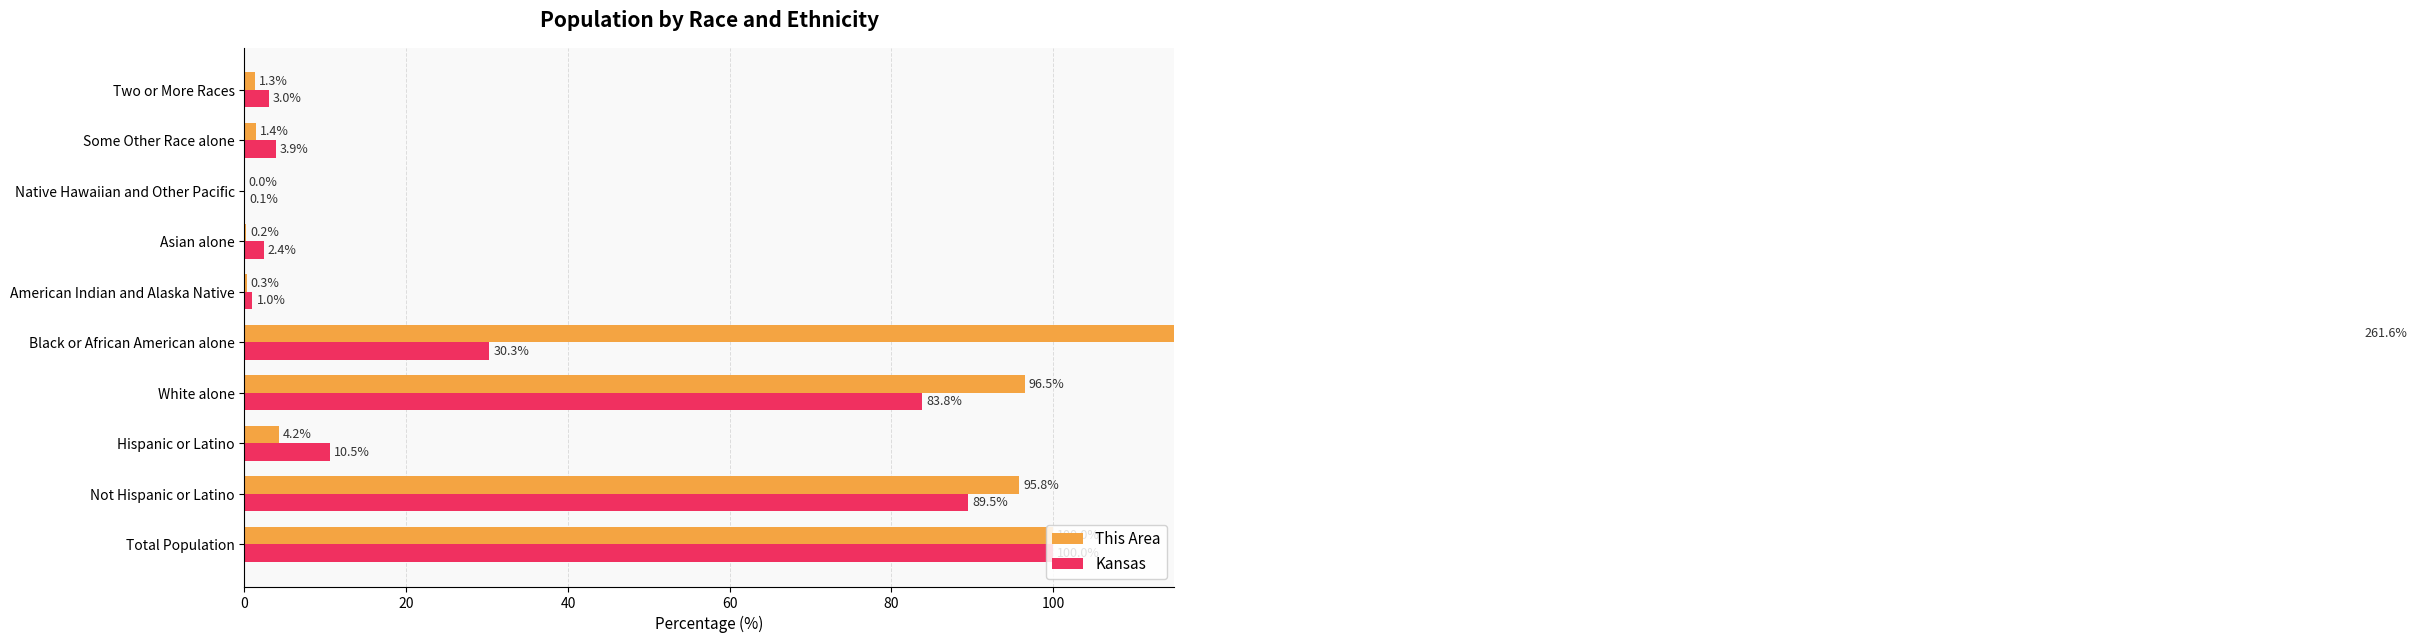

What is the sum of all Kansas values?

324.4